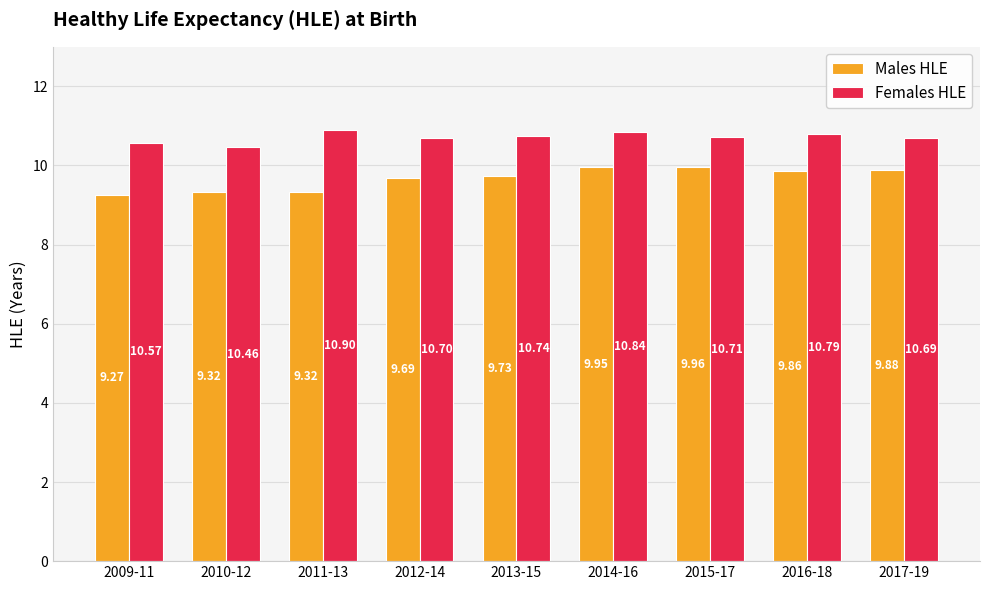

How many distinct data groups are displayed?

2